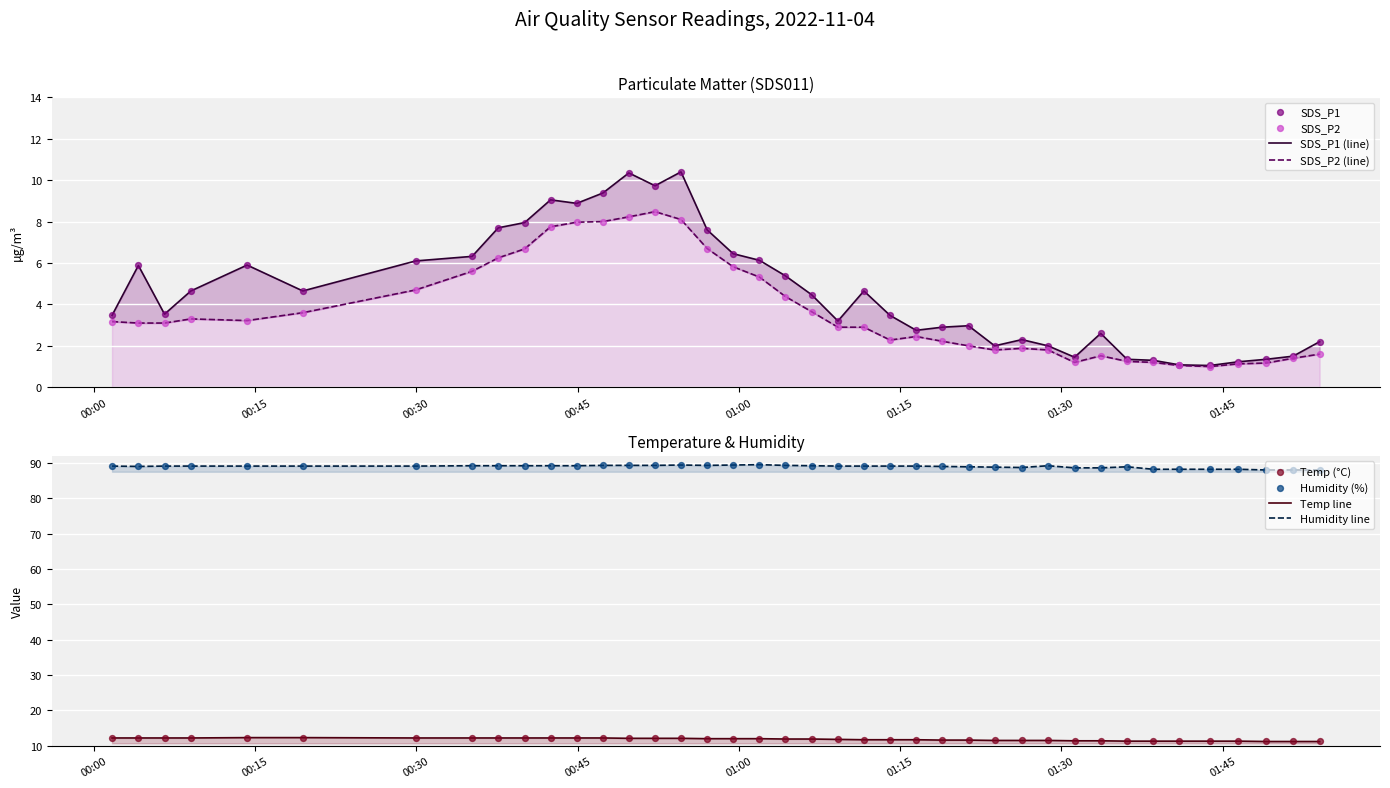

Which series has the largest total across all categories?

Humidity